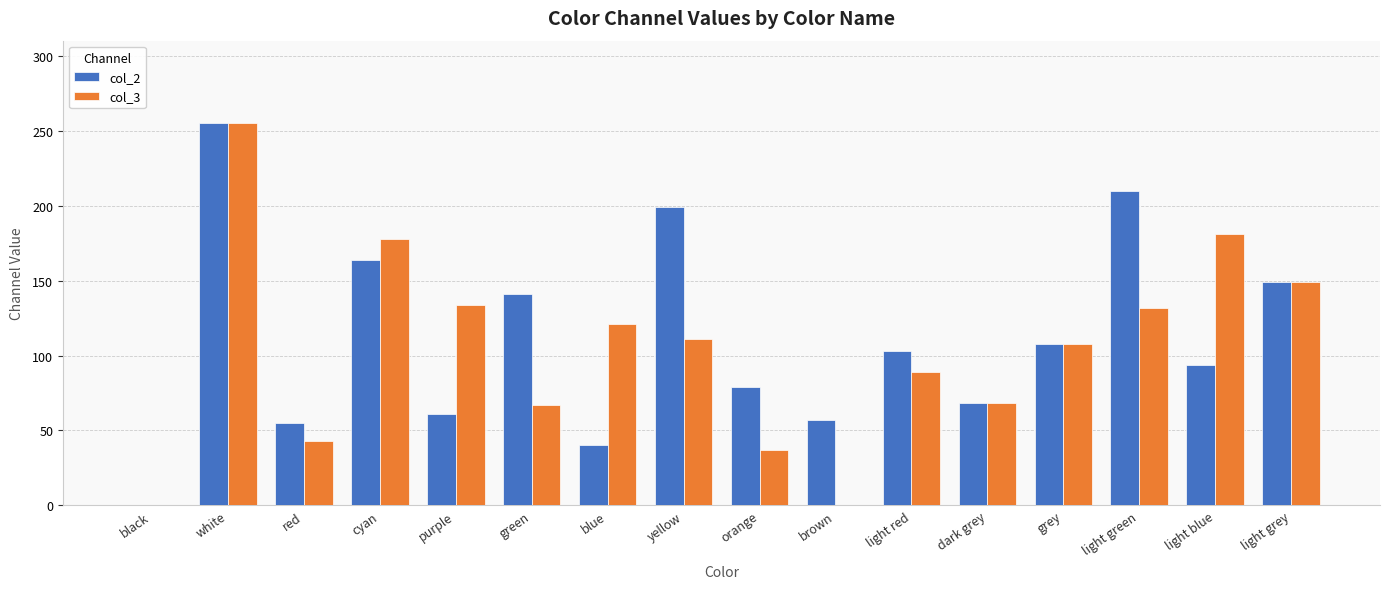

What are all the series names shown in the legend?

col_2, col_3